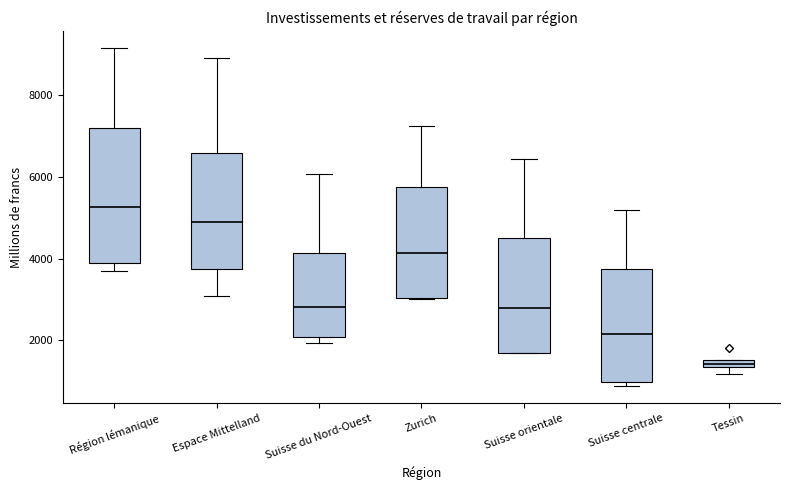

Where does the median line of the box for Région lémanique sit on the y-axis? The values are not printed on the chart, so give them approximately, as read against the axis.

5200